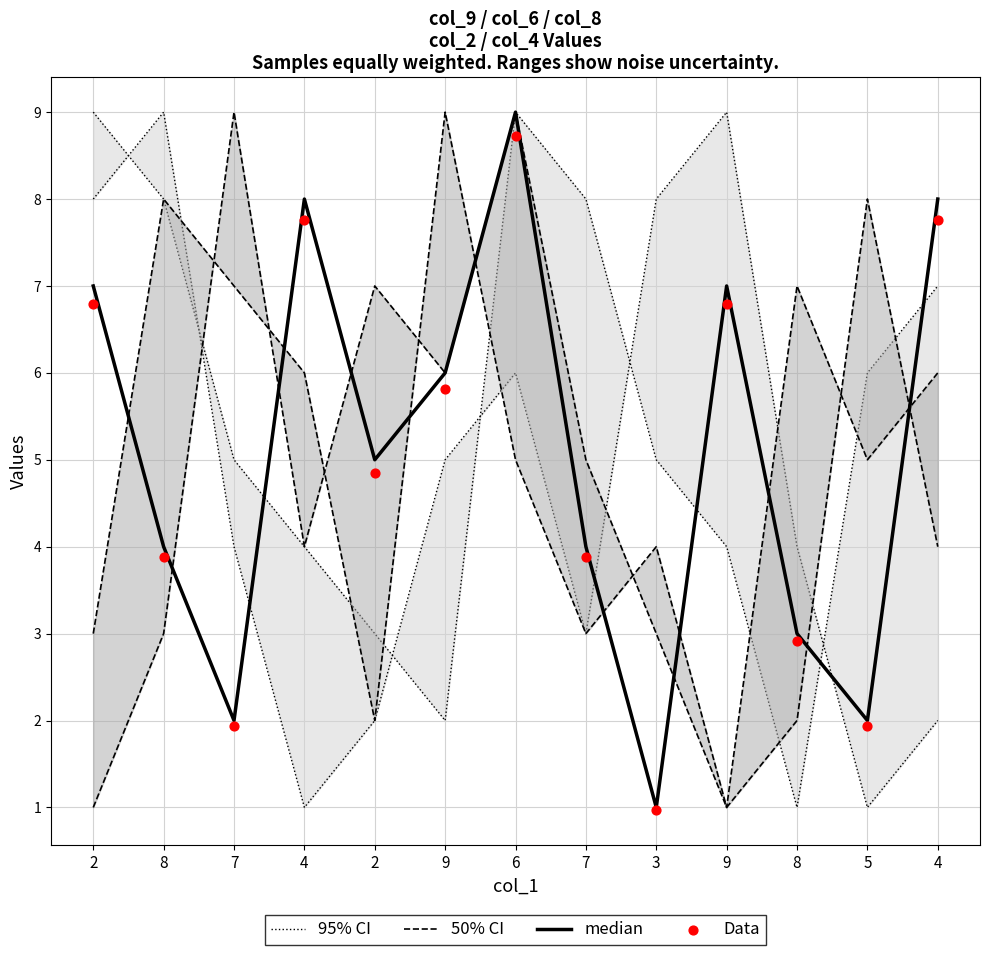

Which series contains the highest Y value?

95% CI